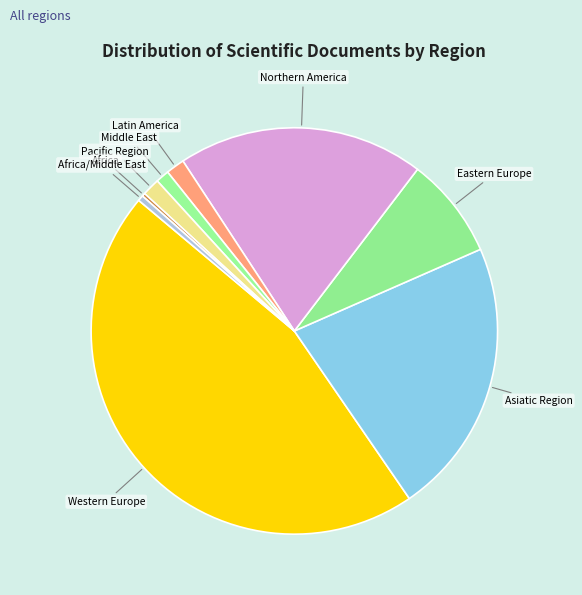

Approximately how many times larger is the value at Western Europe compared to Middle East?

42.9